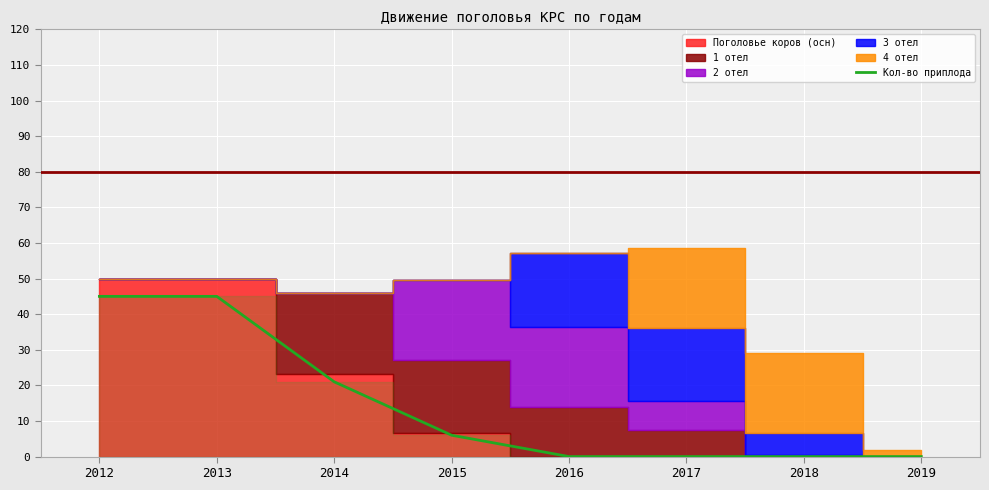

Is it true that the value at 2013 is 45?

True